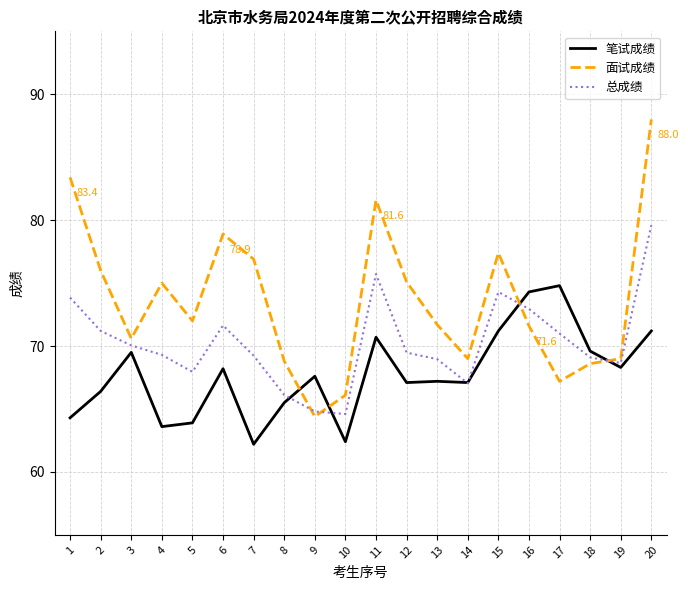

Which category has the lowest value in the 面试成绩 series?

9